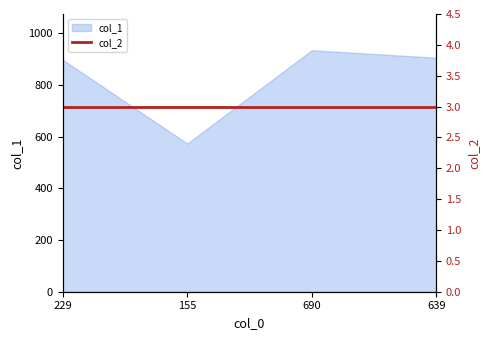

What is the value of the 3rd point from the left?

934